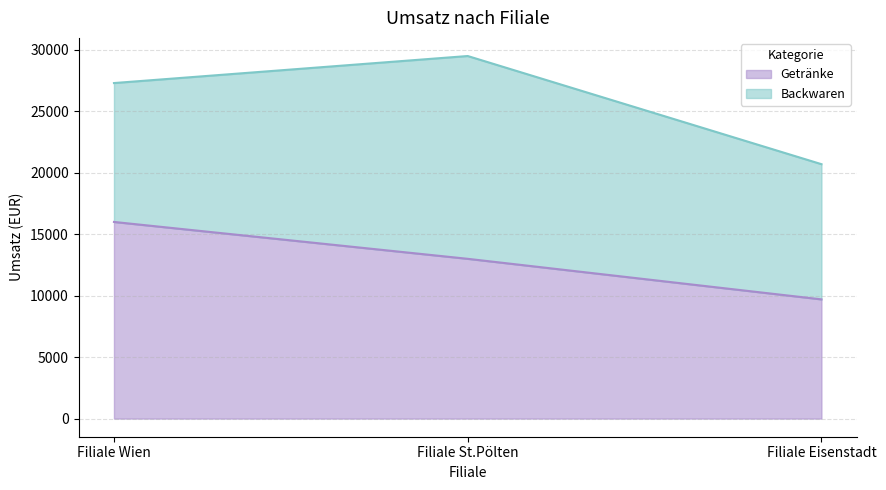

Which category has the lowest value in the Getränke series?

Filiale Eisenstadt